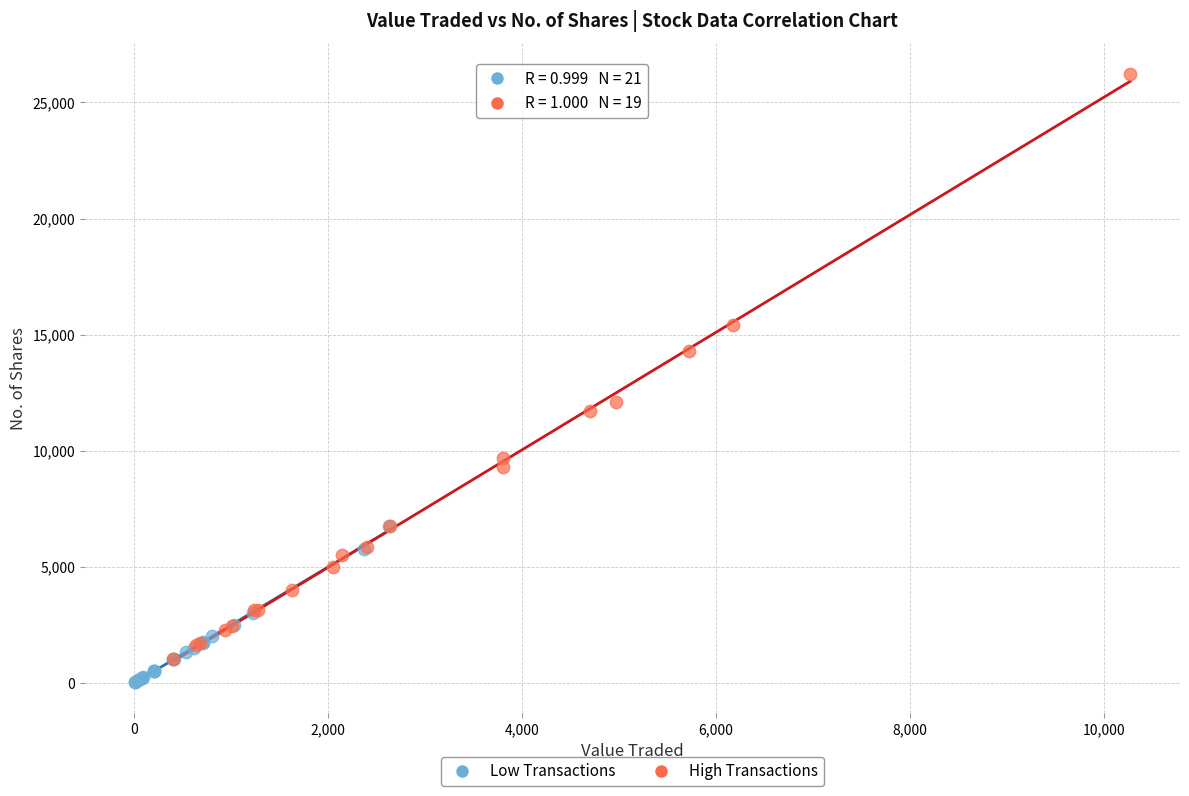

Which series reaches the minimum Y coordinate?

Low Transactions